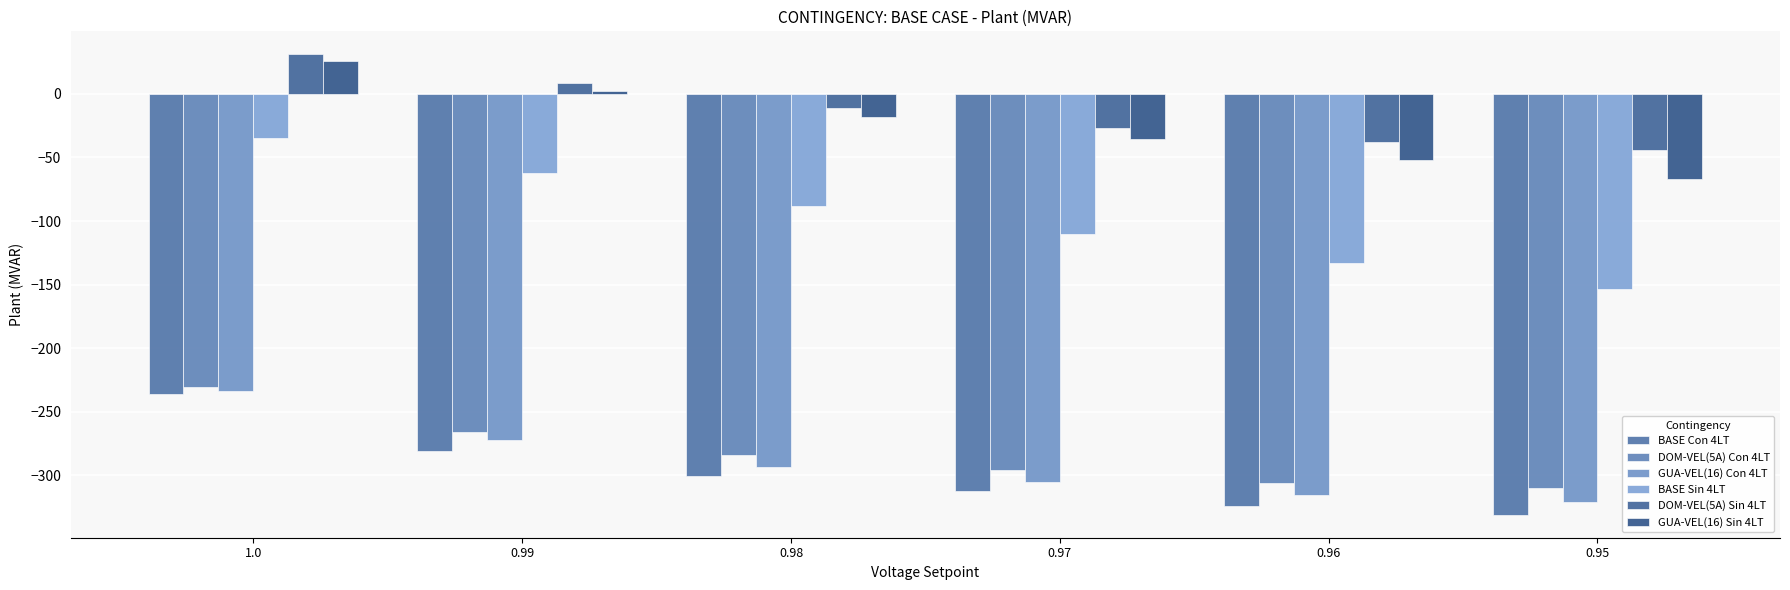

What is the highest value of the GUA-VEL(16) Sin 4LT series?

26.2